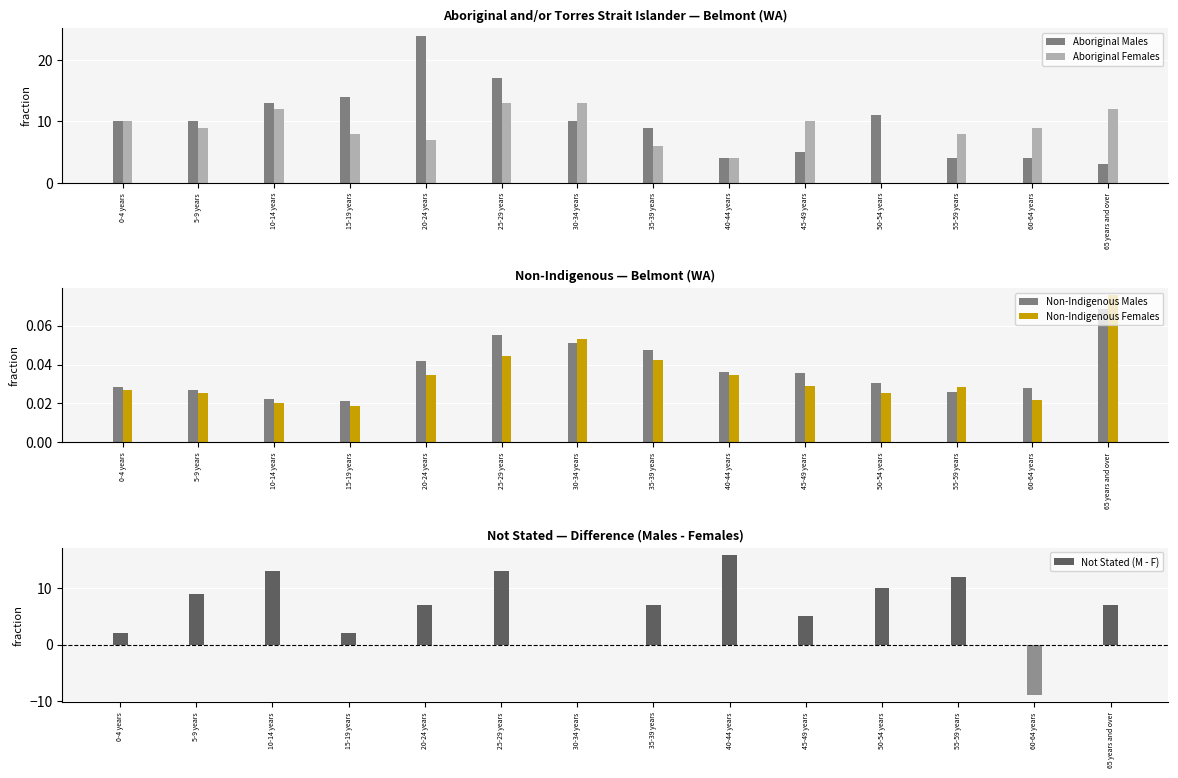

Rank the categories by Non-Indigenous Males value from highest to lowest.

65 years and over, 25-29 years, 30-34 years, 35-39 years, 20-24 years, 40-44 years, 45-49 years, 50-54 years, 0-4 years, 60-64 years, 5-9 years, 55-59 years, 10-14 years, 15-19 years